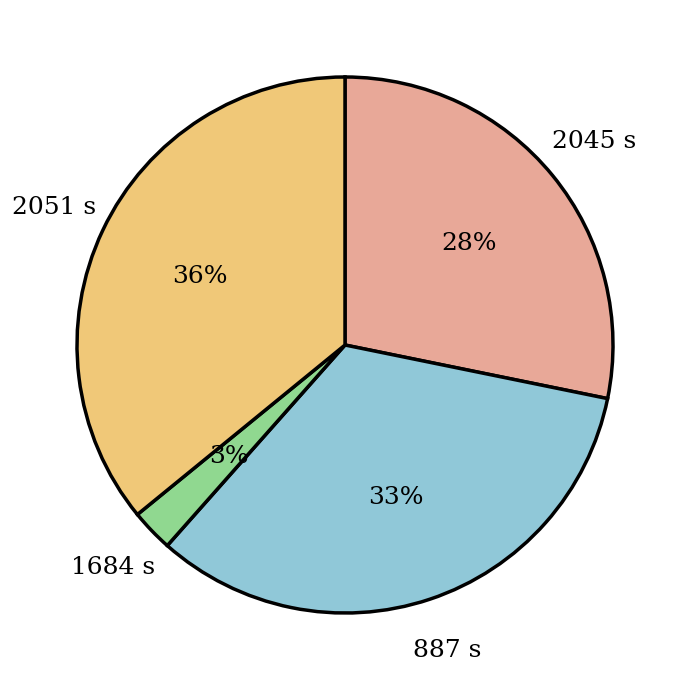

To the nearest percent, what is the average slice percentage?

25%